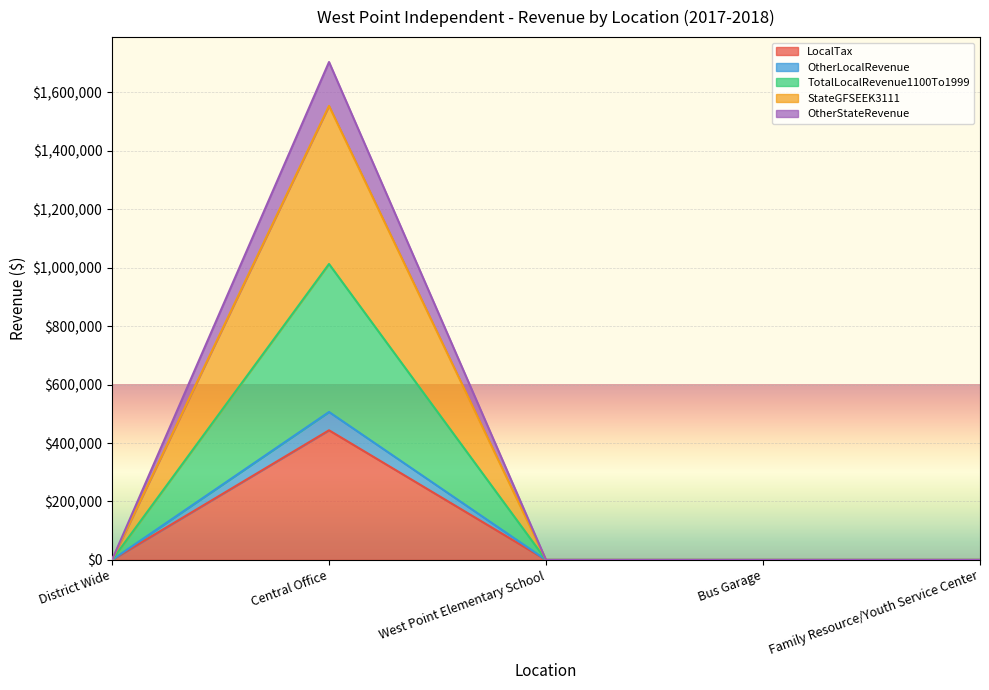

Between West Point Elementary School and Bus Garage, which is larger?

West Point Elementary School